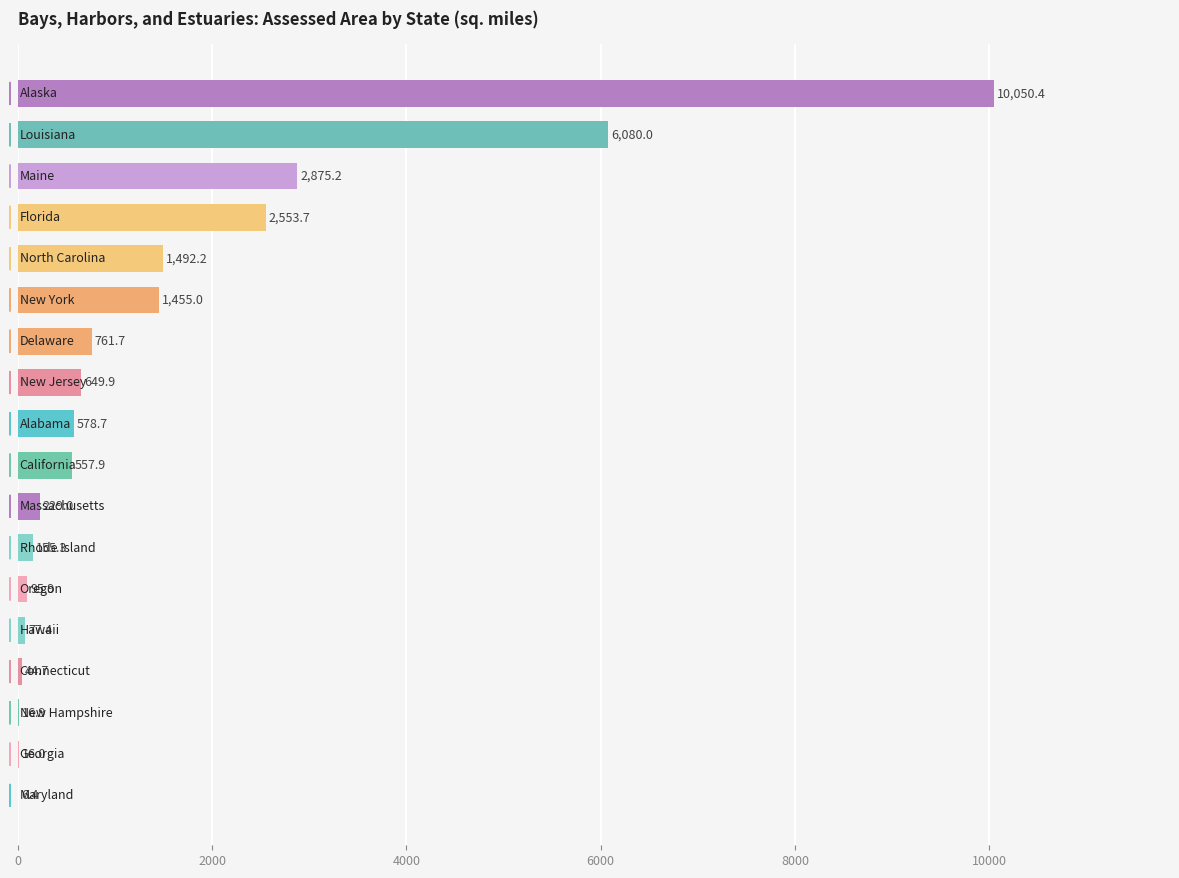

What is the sum of all values?

27696.3